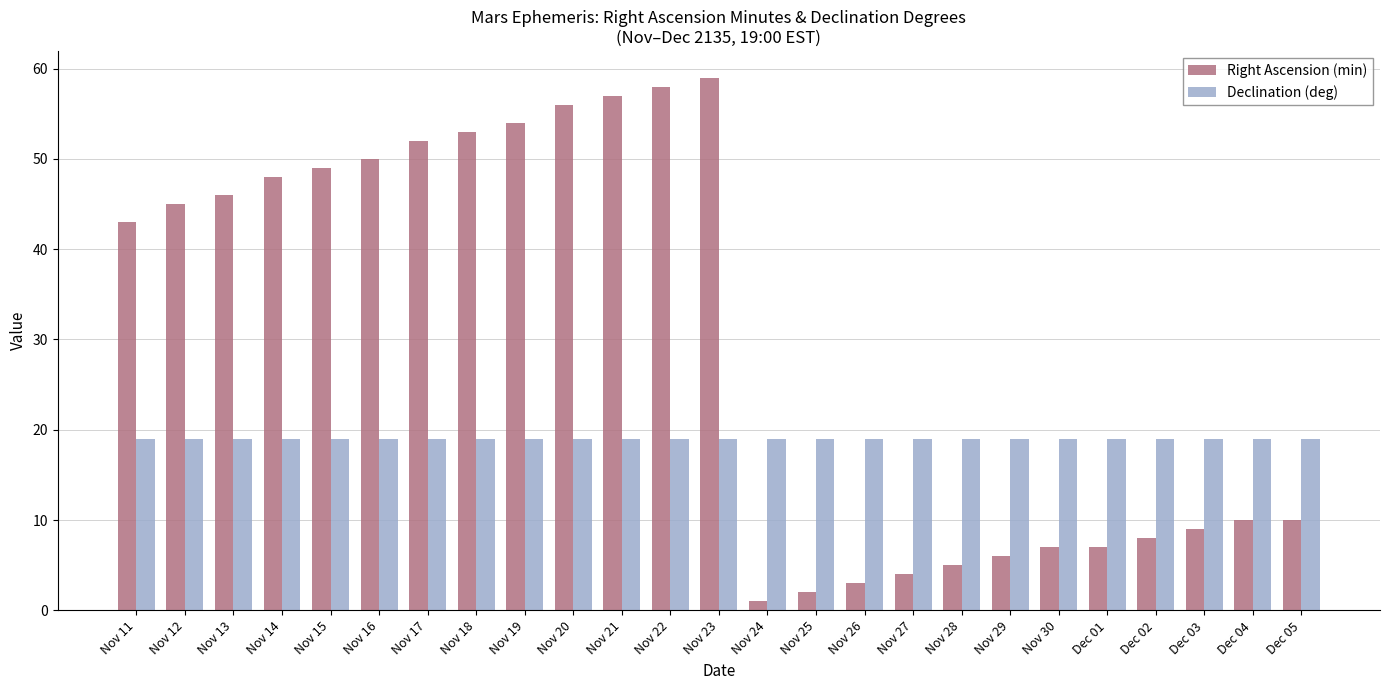

Between Nov 16 and Nov 25, which series saw the biggest shift?

Right Ascension (min)